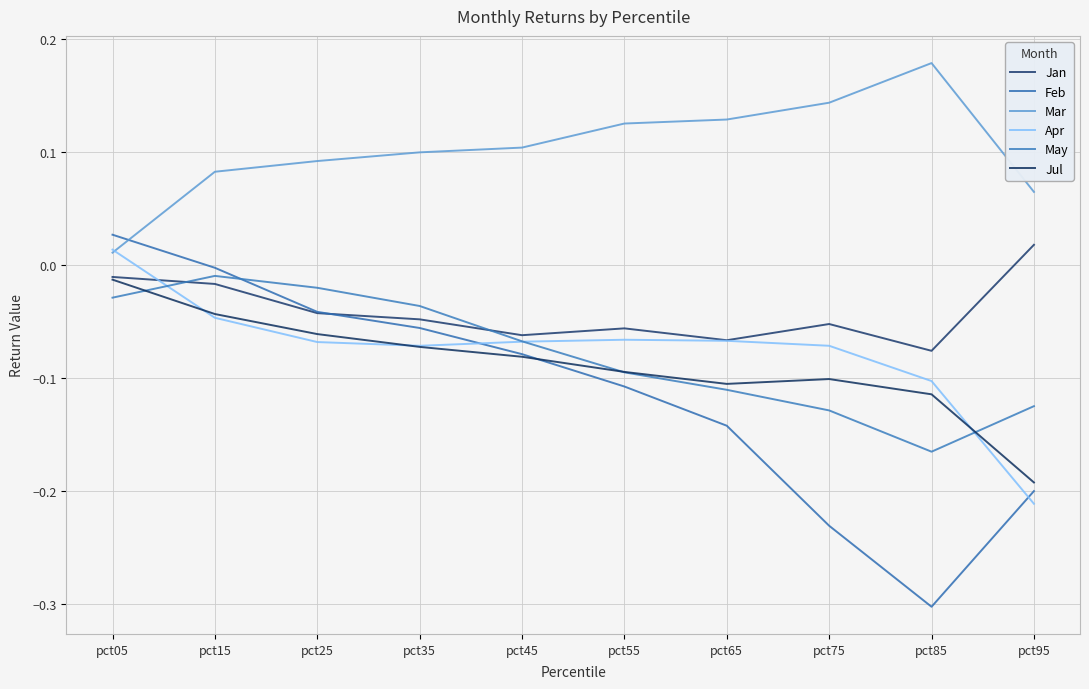

Rank the series by their maximum value, from highest to lowest.

Mar, Feb, Jan, Apr, May, Jul